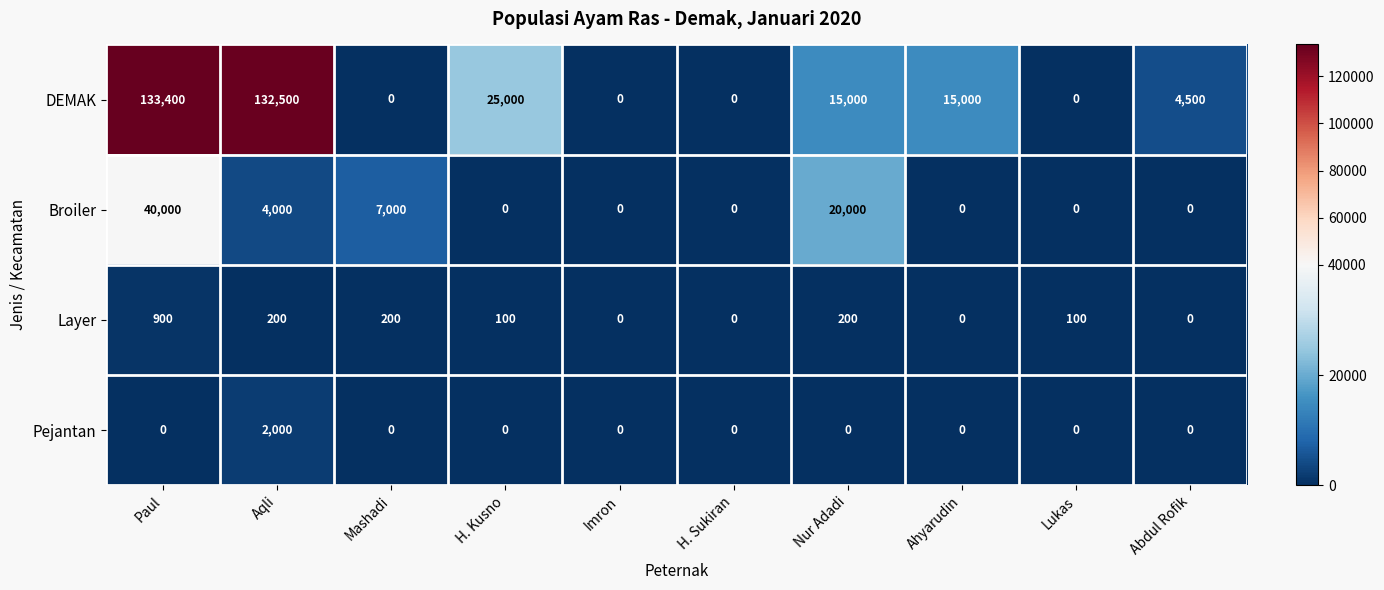

What is the maximum value shown in the chart?

133400